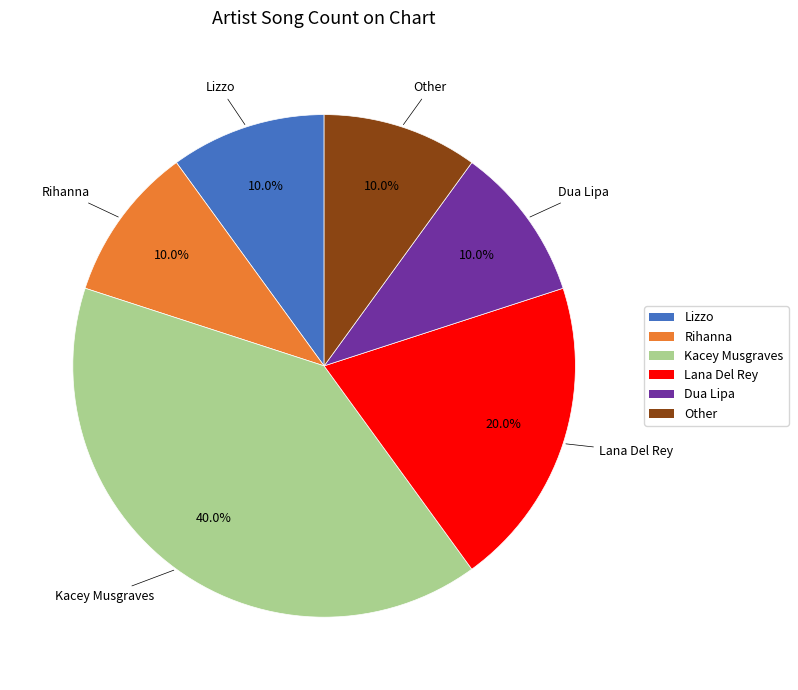

What percentage is the Lana Del Rey slice, to the nearest percent?

20%